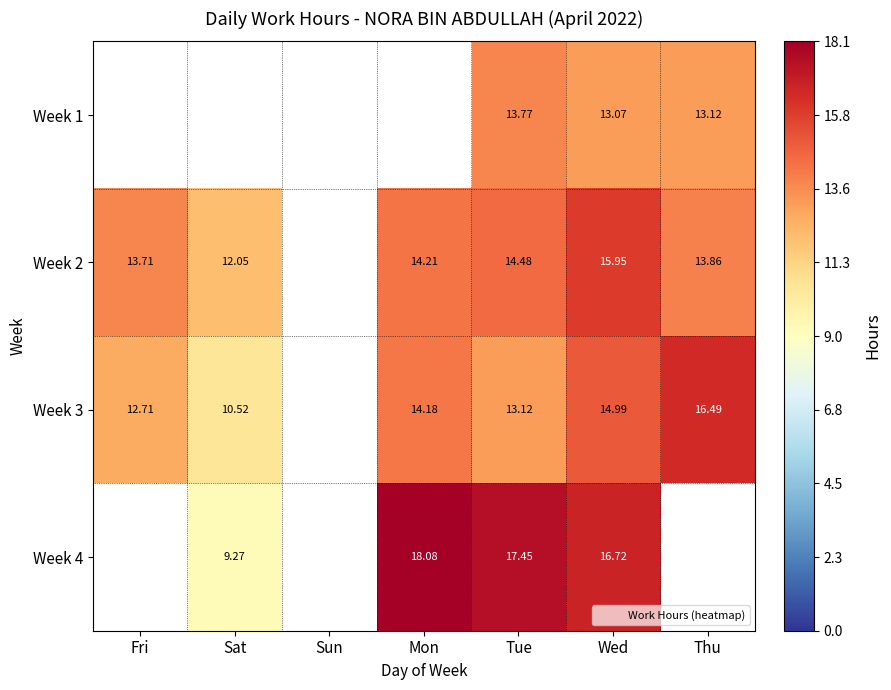

At which category is the sum across all series the highest?

Wed